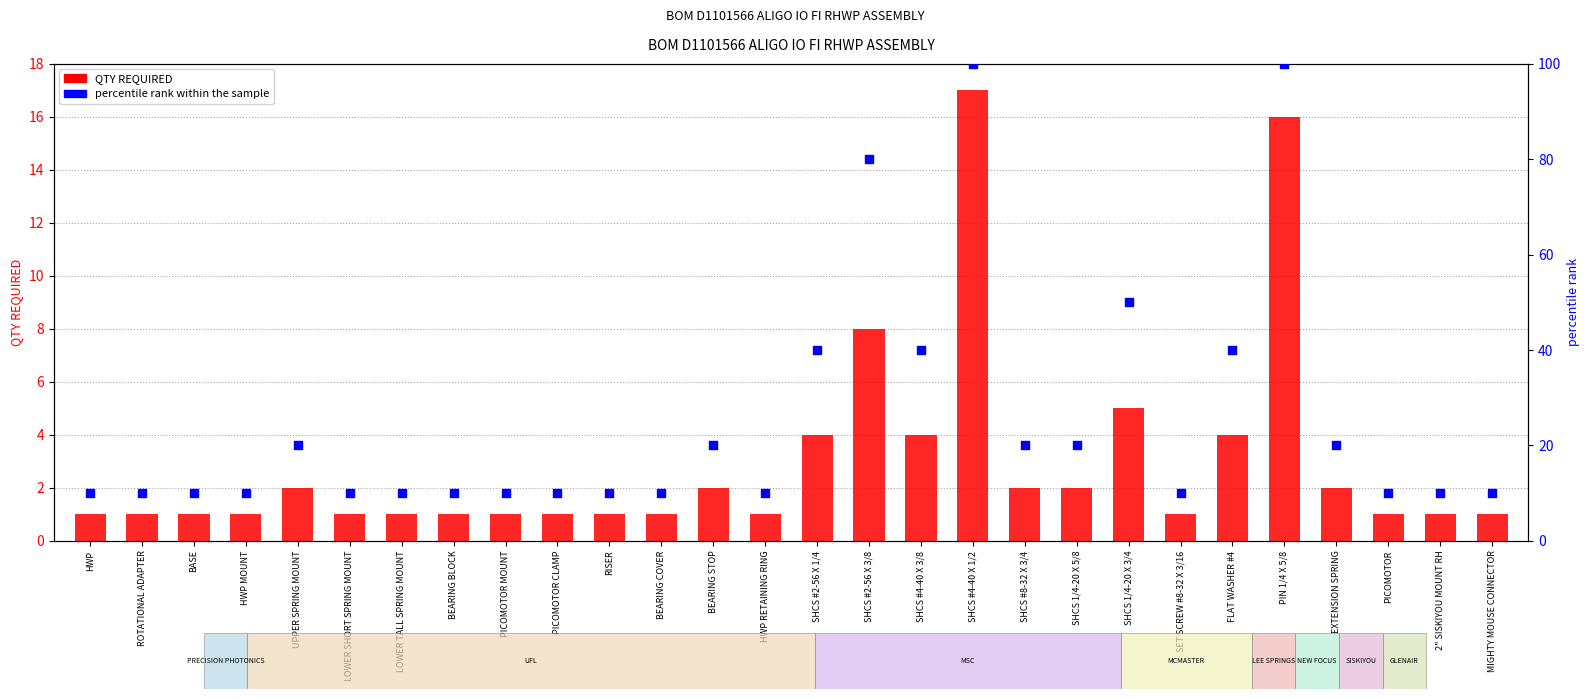

What is the total value across all series at SHCS 1/4-20 X 3/4?

55